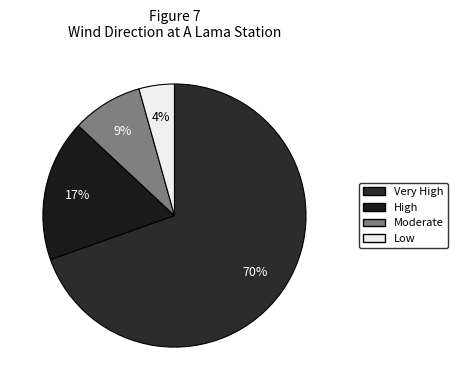

Count the number of slices in the pie.

4